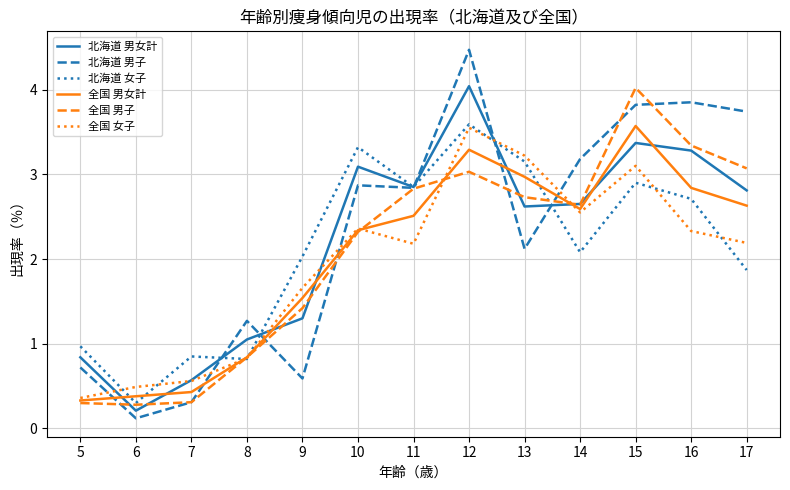

True or false: 全国 男子 has more than 1 interior local peaks.

True